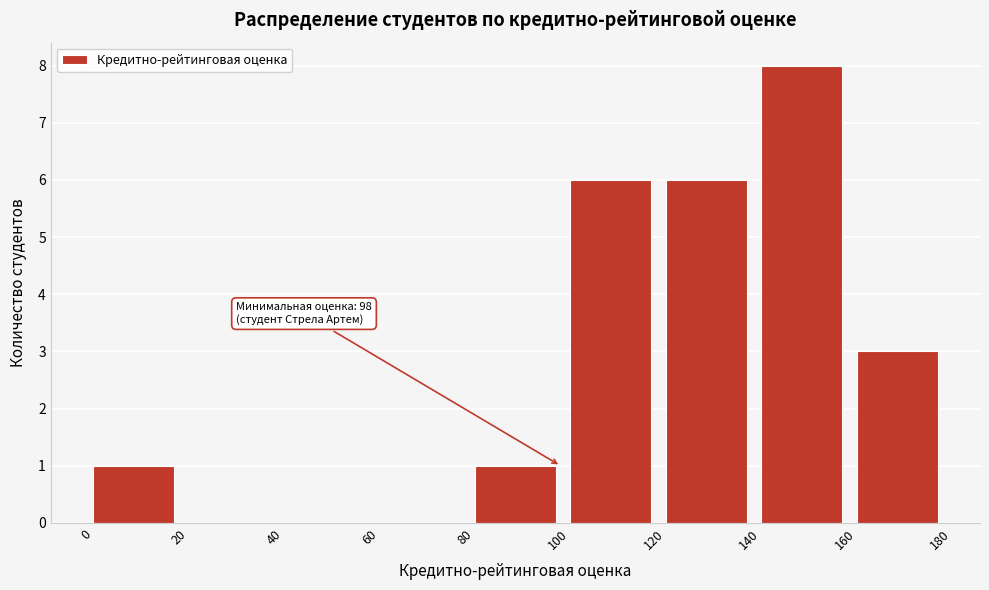

Over which range of the x-axis is the bar tallest?

140 to 160